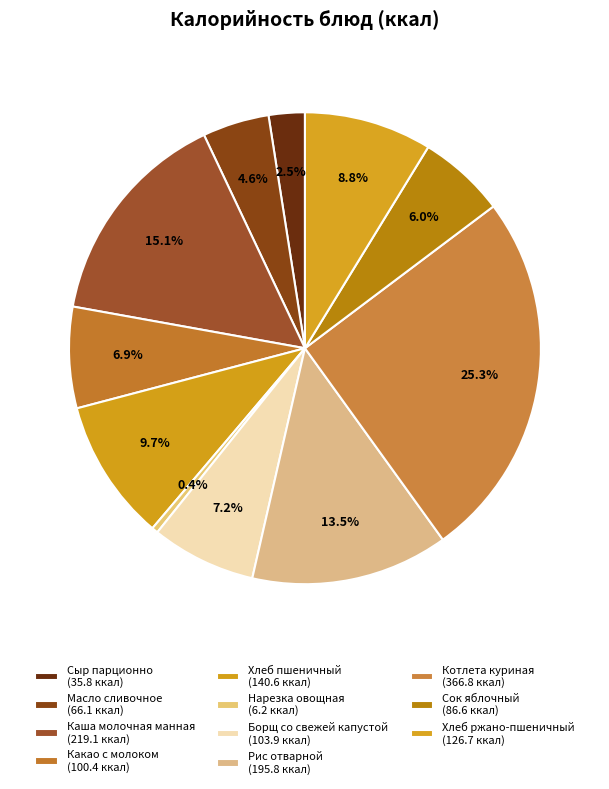

How many segments does this pie chart have?

11